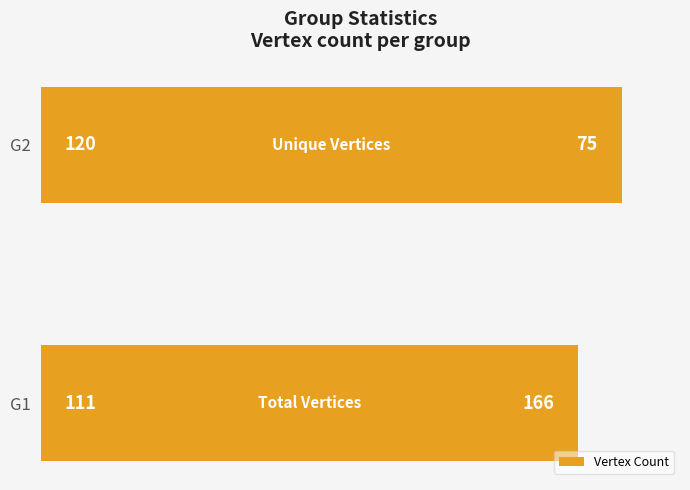

Reading bottom to top, list all the values displayed in this chart.

111	120